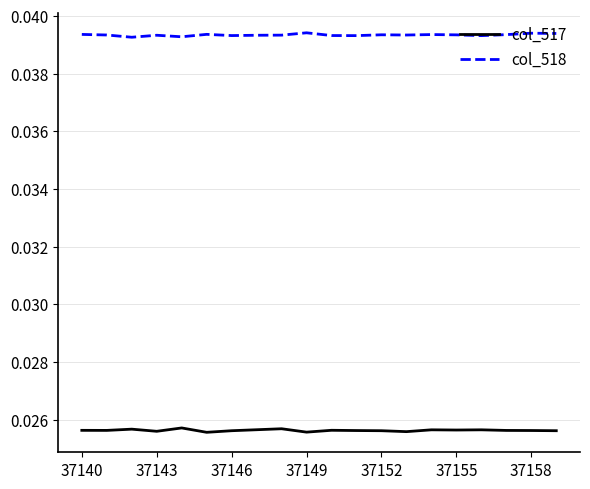

True or false: col_518 and col_517 intersect in this chart.

False